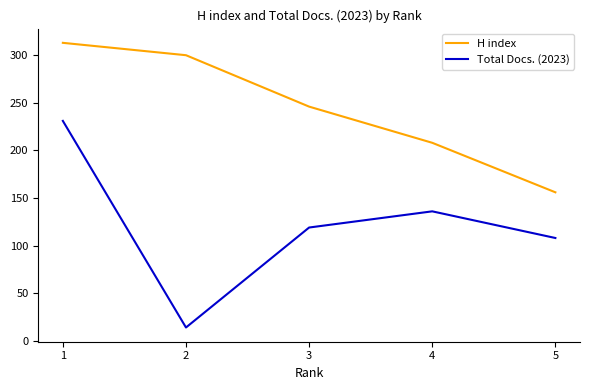

Which category has the lowest value across all series?

2